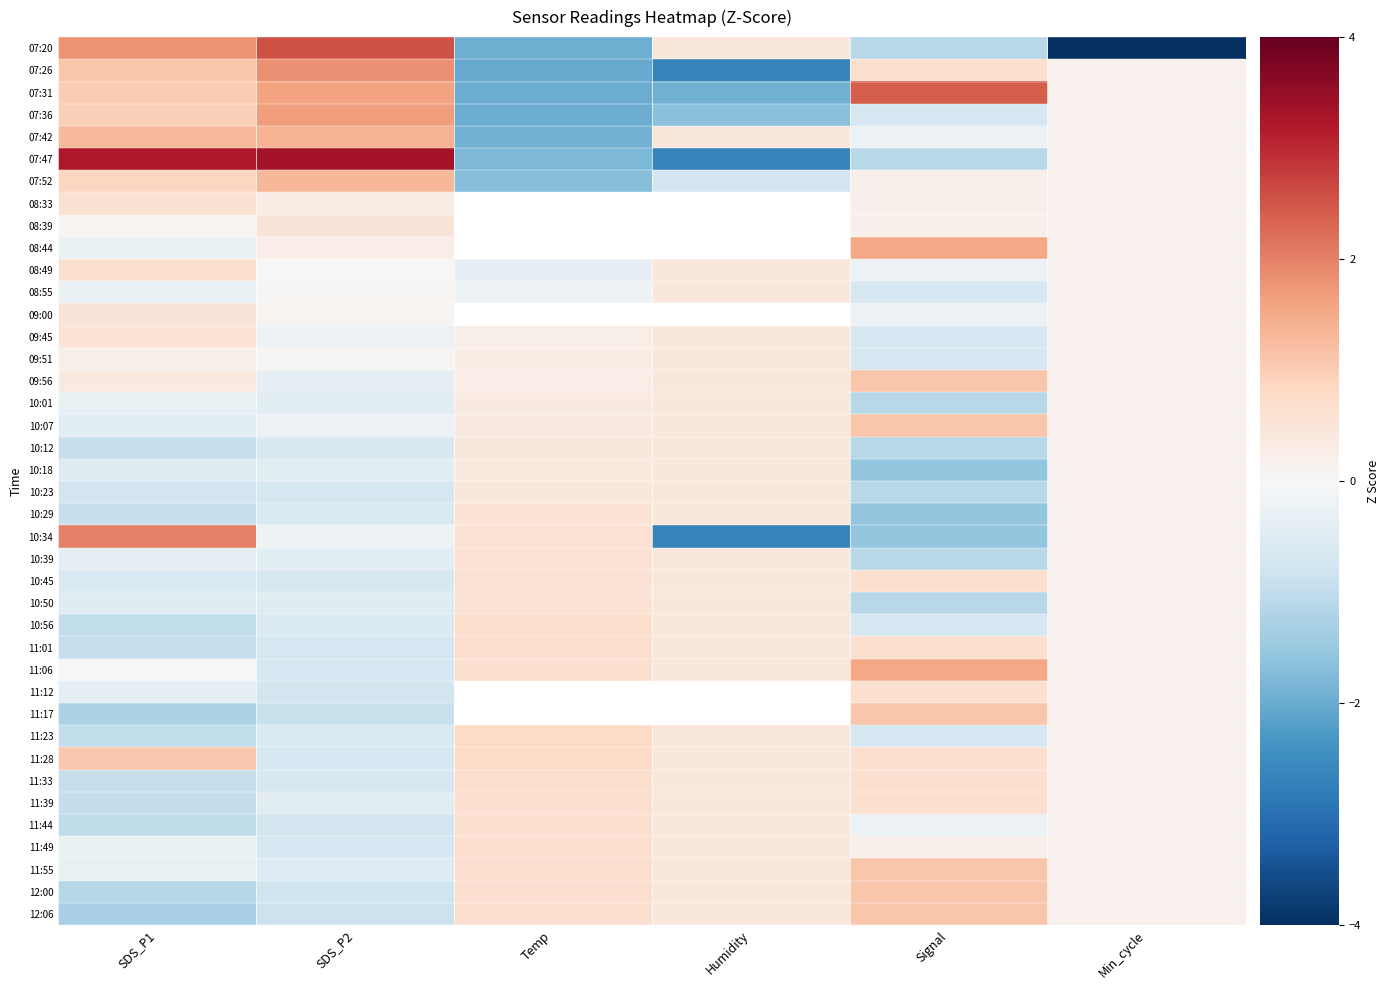

How many data points in 11:28 are less than 0?

1